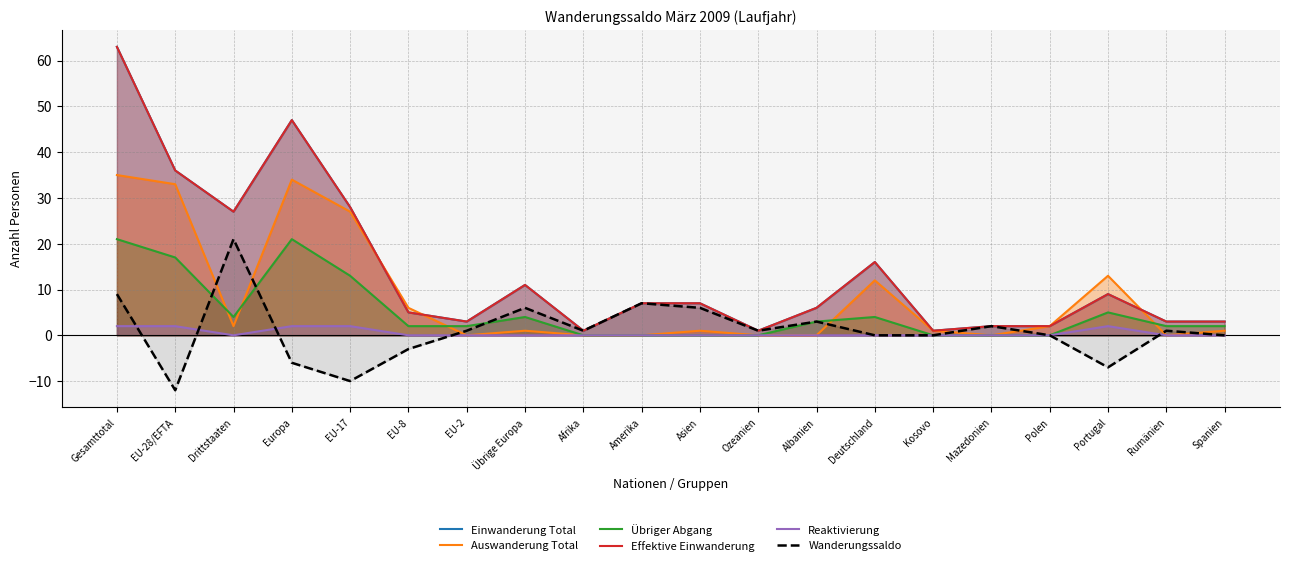

At which label does Effektive Einwanderung reach its minimum?

Afrika